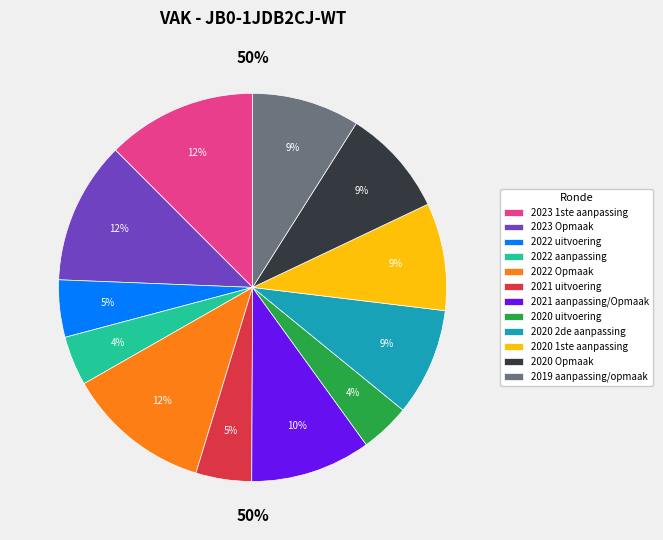

The 2021 uitvoering slice represents 5% of the pie. True or false?

True